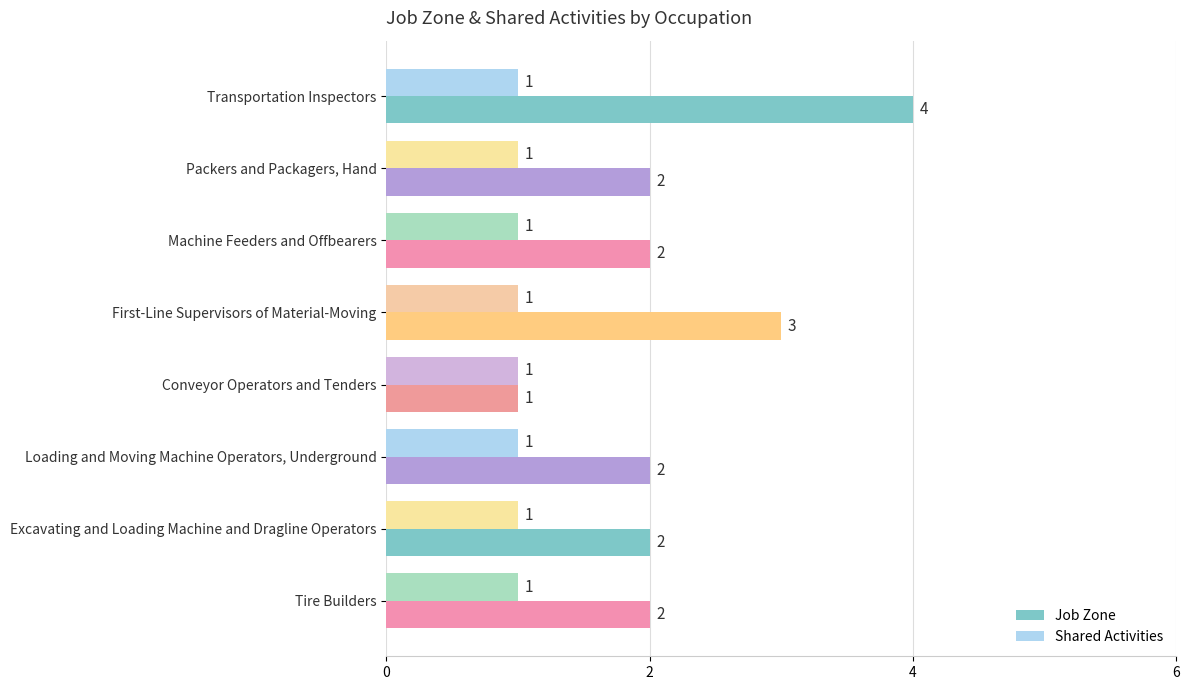

What is the difference between the maximum and minimum values in the Job Zone series?

3